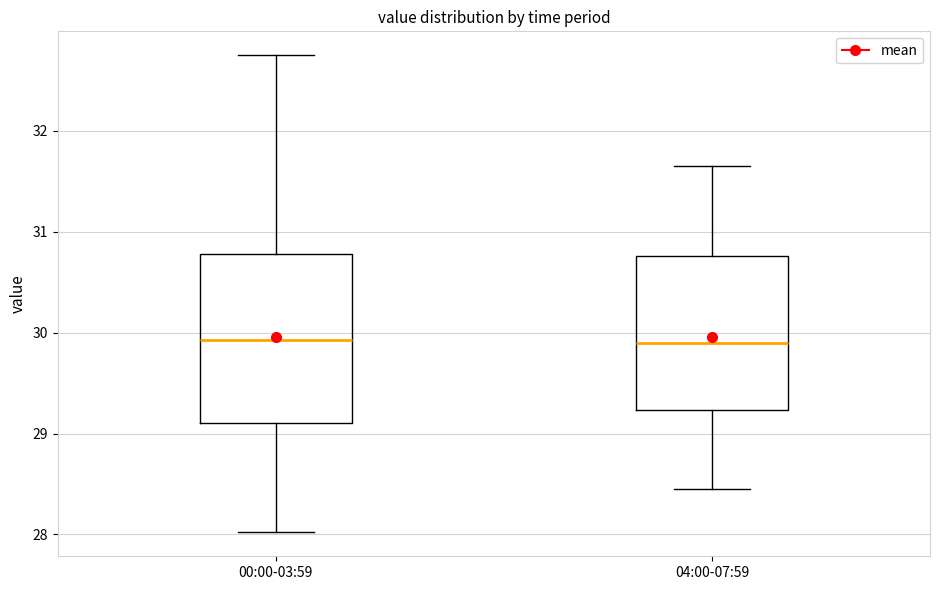

Which box is the tallest, from its lower edge to its upper edge?

00:00-03:59